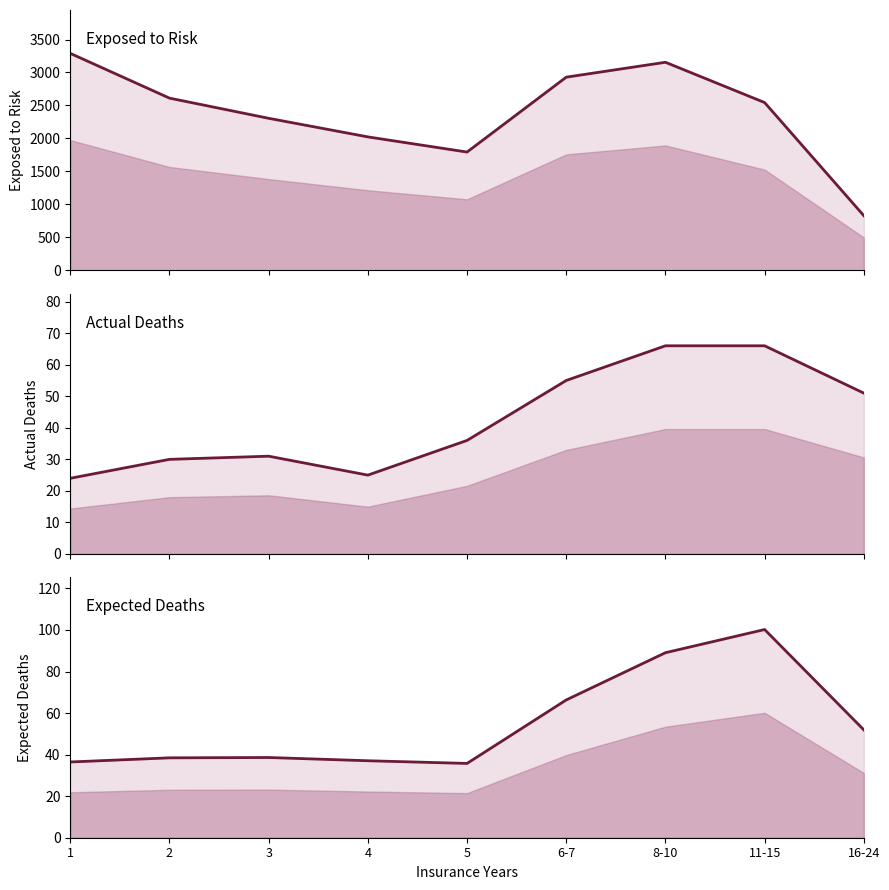

What is the difference between the maximum and minimum values in the Expected Deaths line series?

64.4